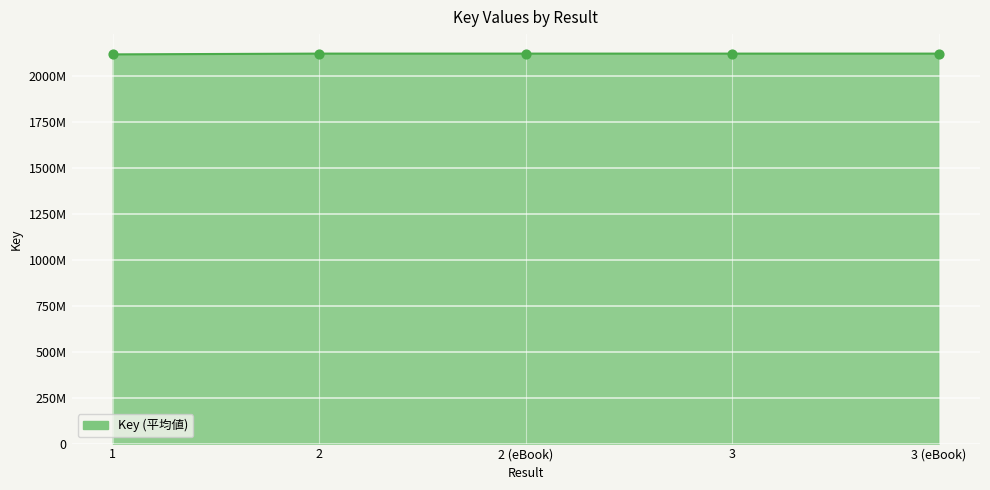

Which has a higher value, 3 (eBook) or 3?

3 (eBook)